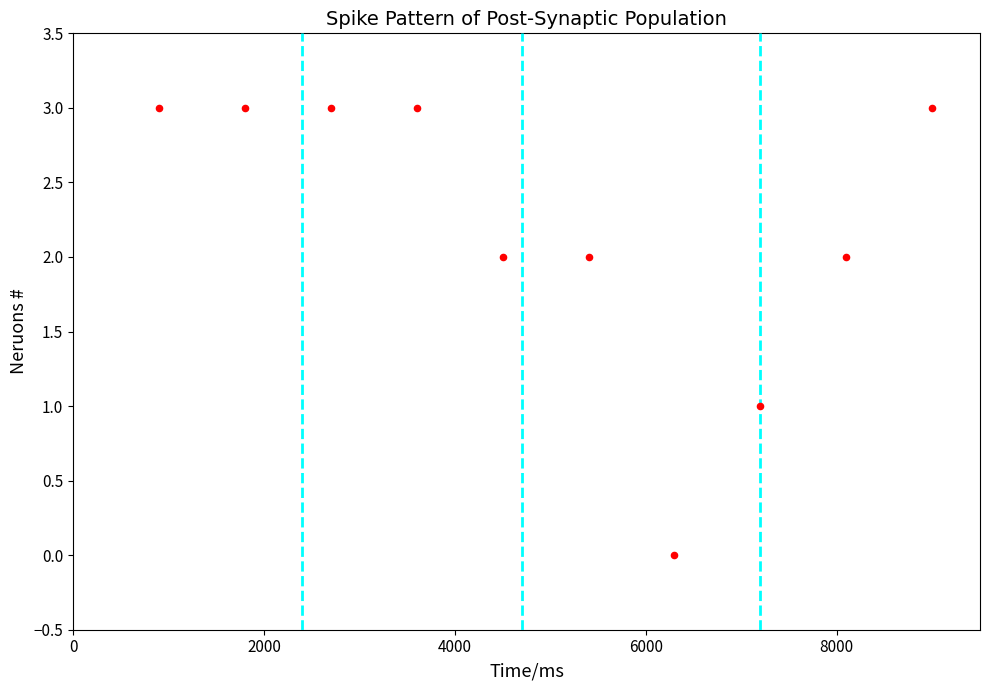

What is the average X value?

4950